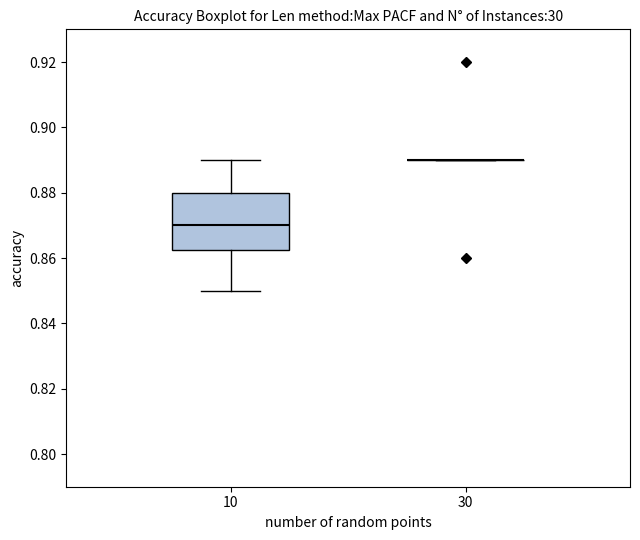

Reading left to right, read every box against the y-axis: the position of its median line, the range the box covers, and the ends of its whiskers. The values are not printed on the chart, so give them approximately, as read against the axis.

10: median 0.870, box 0.862 to 0.880, whiskers 0.850 to 0.890
30: box collapsed to a line at 0.890, whiskers 0.890 to 0.890